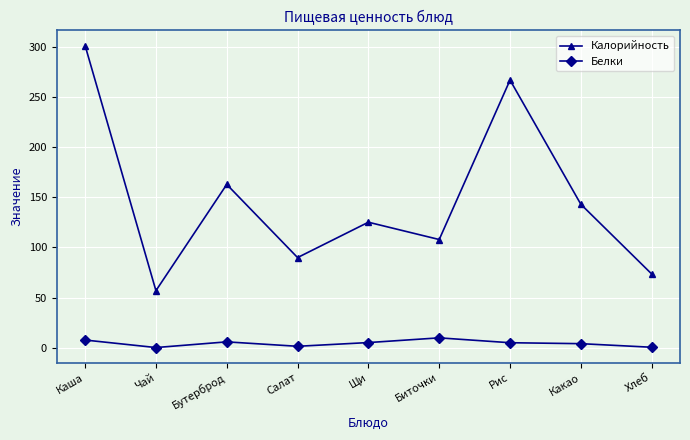

Is the value of Белки at Чай greater than the value of Калорийность at Хлеб?

No